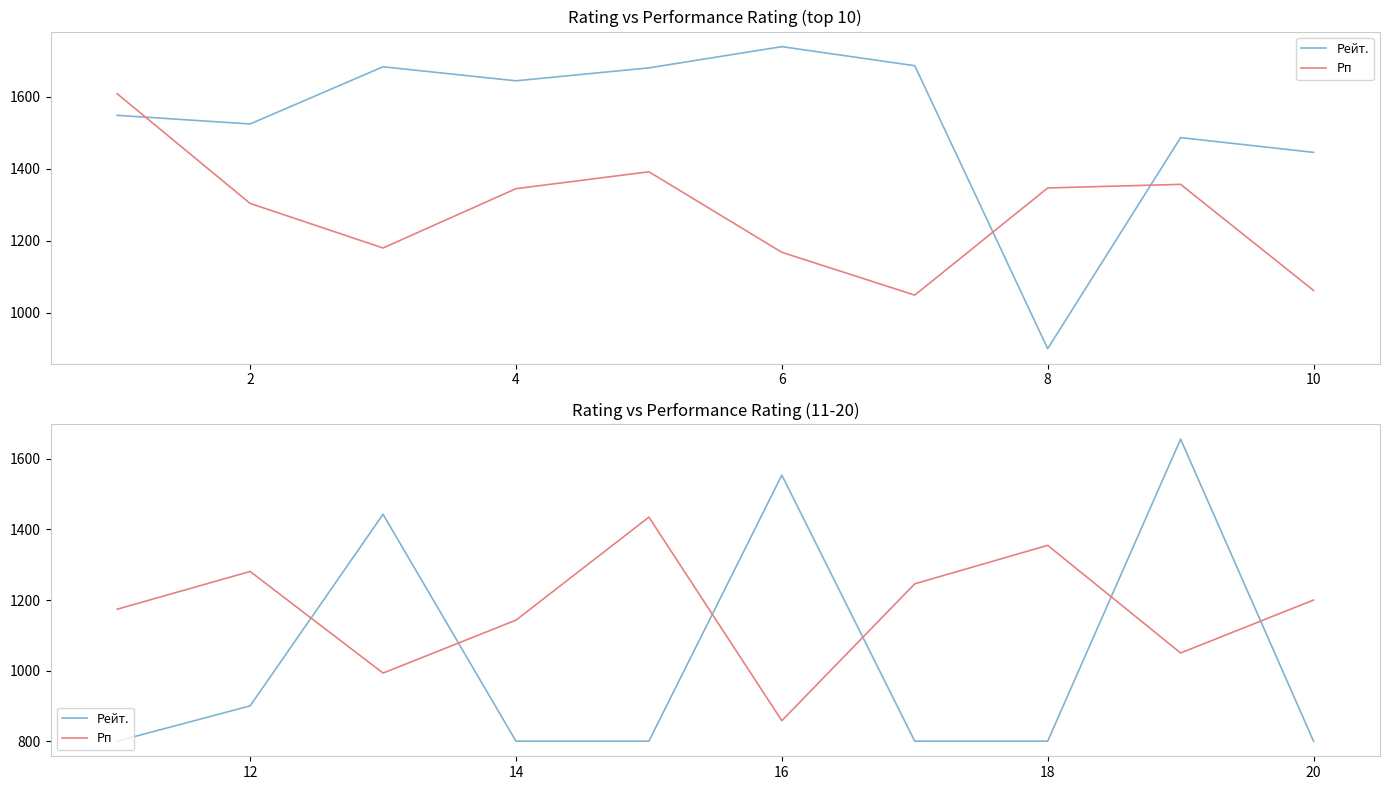

In Рейт., how many points are higher than both neighbors (excluding endpoints)?

3